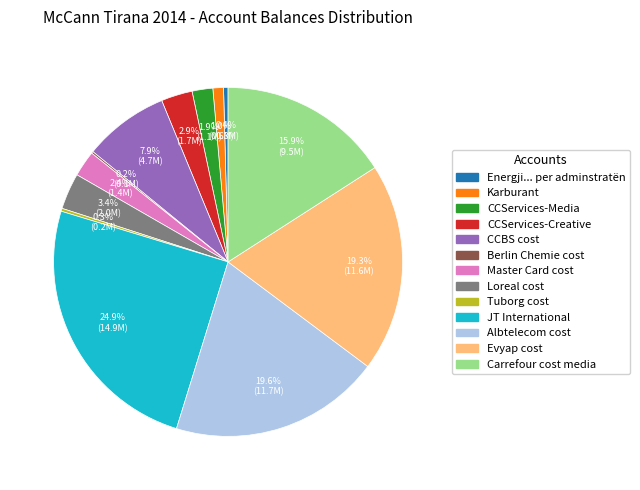

What is the total percentage of JT International and CCServices-Creative?

27.8%